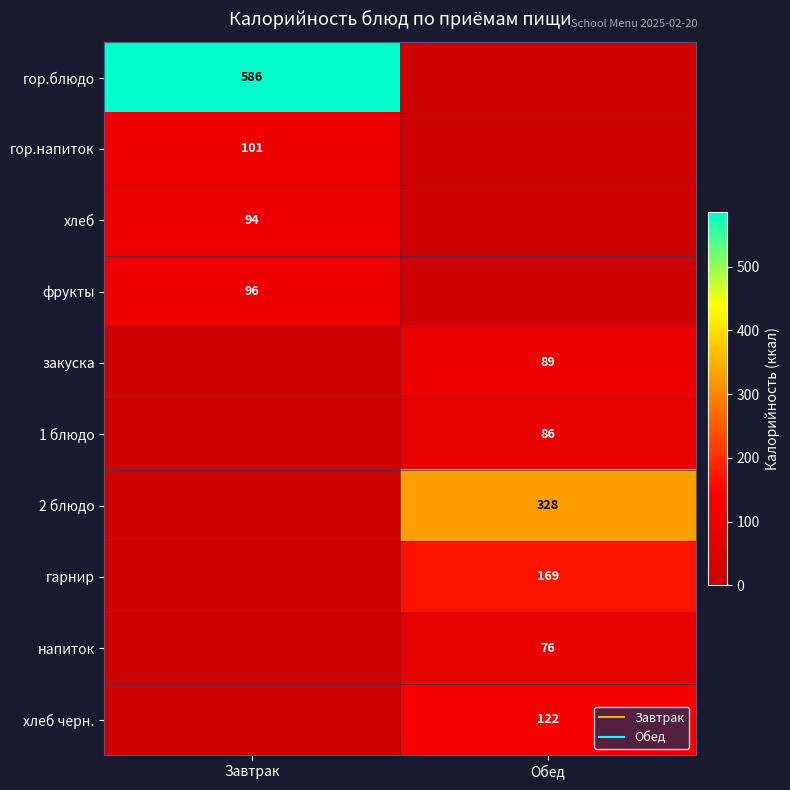

At how many categories does at least one series exceed 281?

2